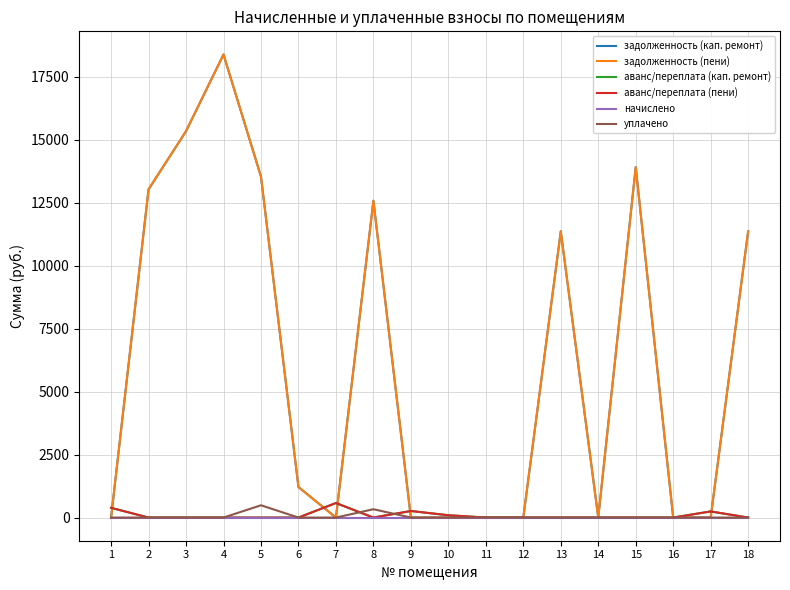

At which label is аванс/переплата (кап. ремонт) closest to 288?

9